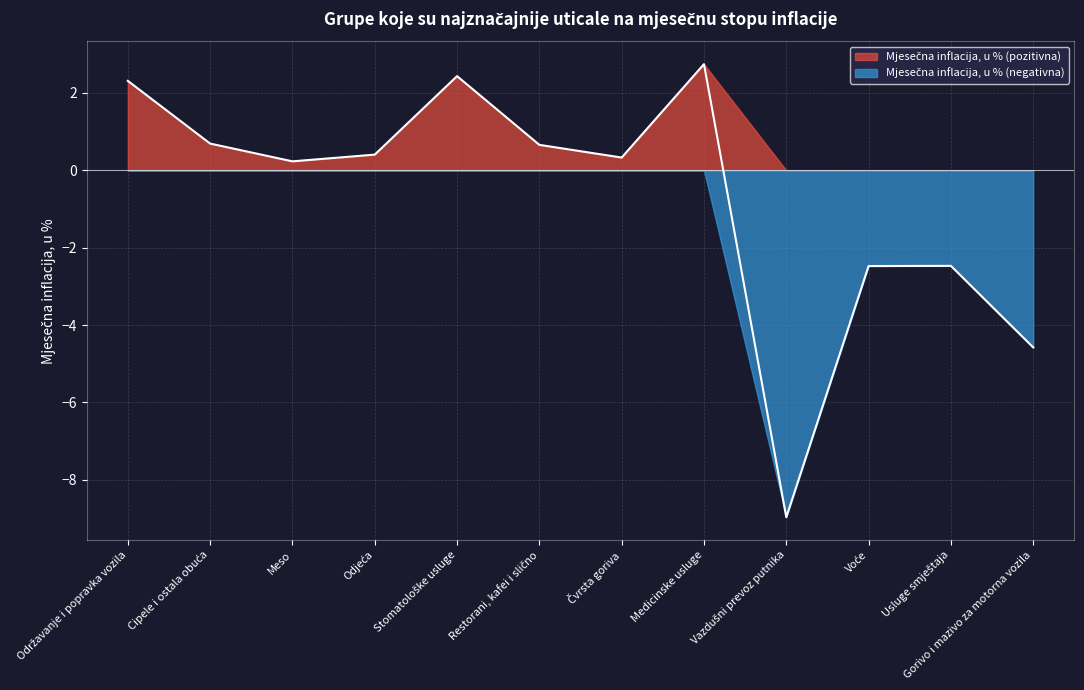

Which label corresponds to the smallest value in the chart?

Vazdušni prevoz putnika